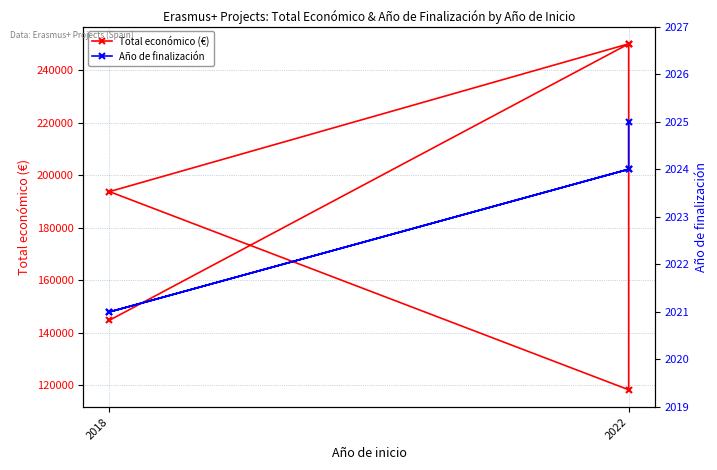

How many distinct data groups are displayed?

2